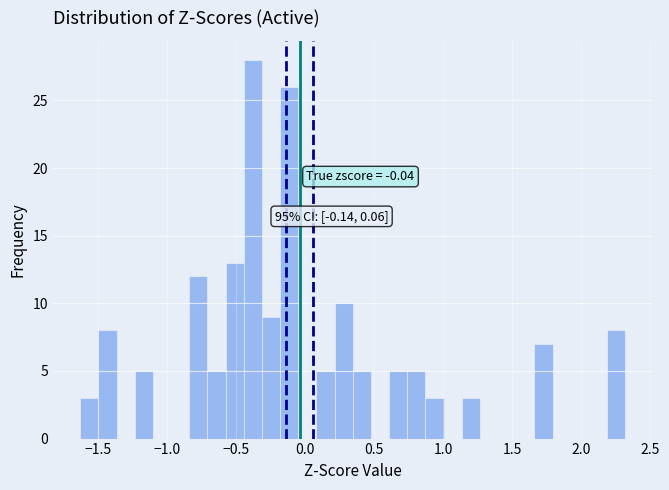

Around what value on the x-axis is the tallest bar? Give the approximate position of its centre, as read against the axis.

-0.40